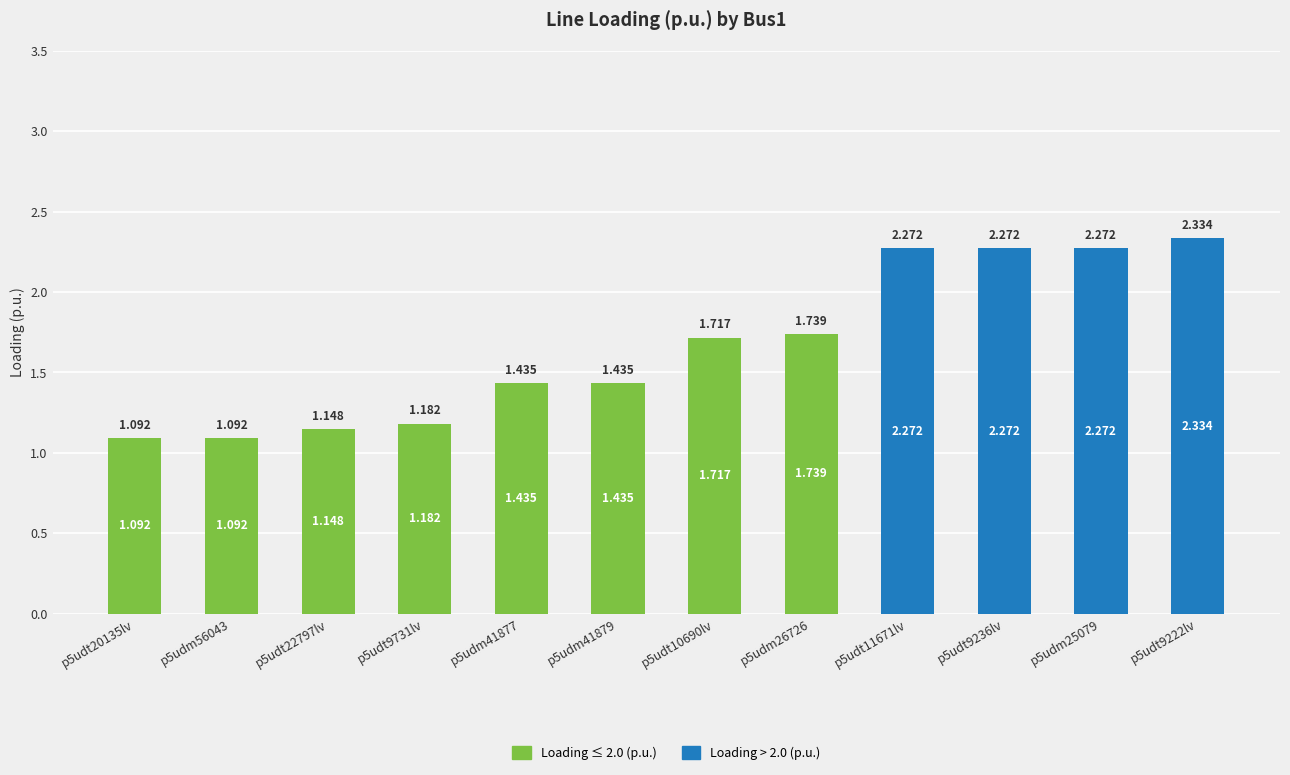

How many distinct data groups are displayed?

2